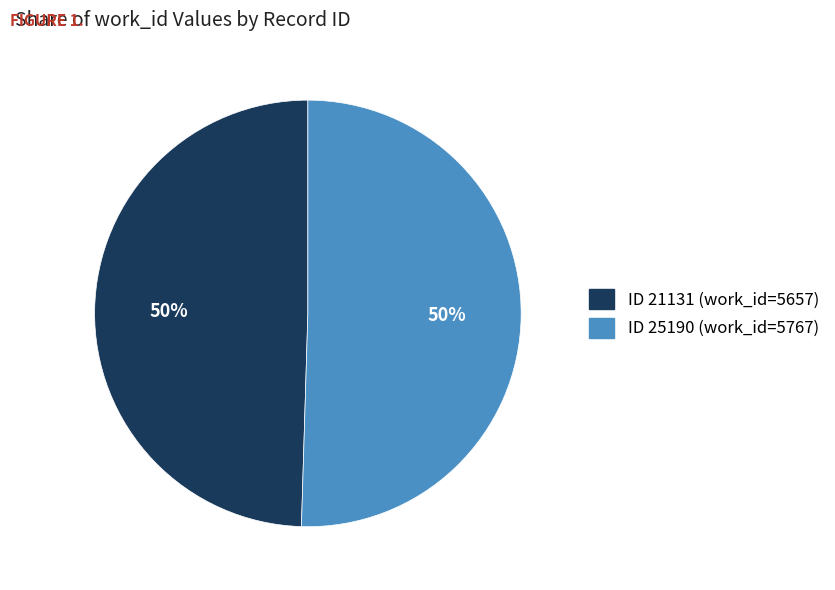

To the nearest percent, what is the average slice percentage?

50%